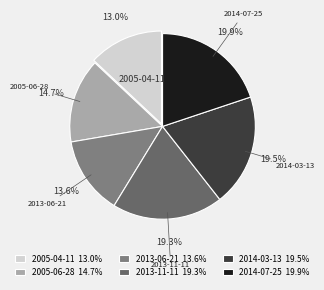

To the nearest percent, what percentage of the pie is 2005-04-11?

13%